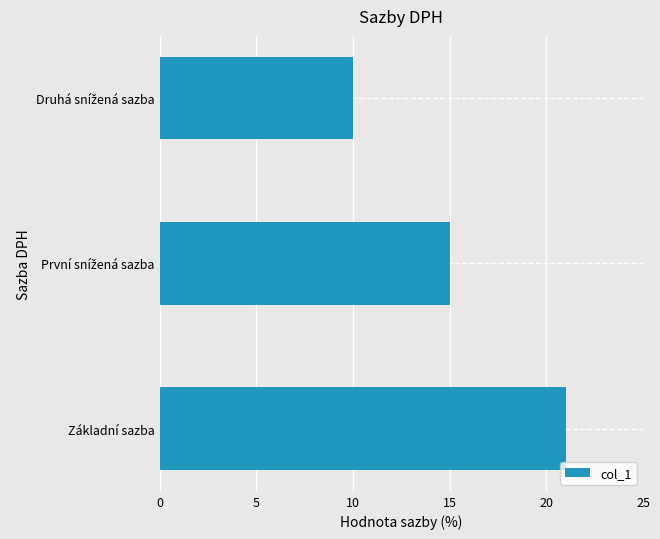

What is the average value?

15